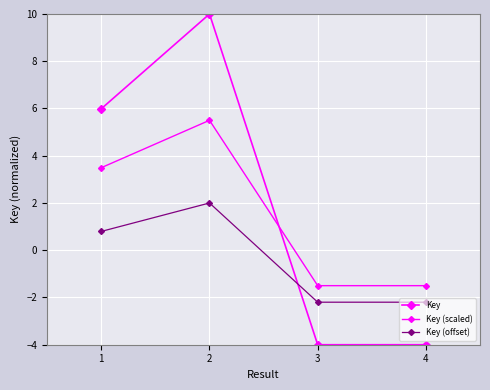

List the series in order of their overall mean, highest first.

Key, Key (scaled), Key (offset)